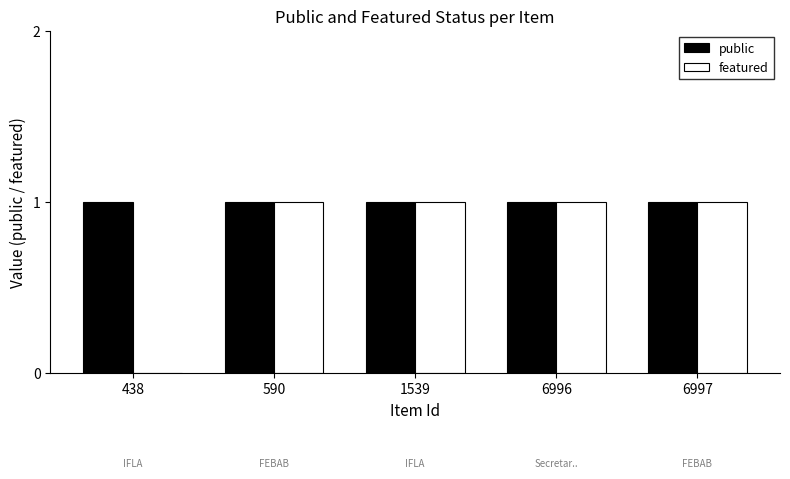

Are the bars horizontal?

No